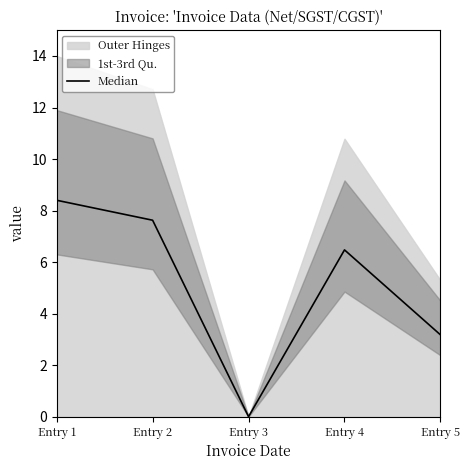

What is the change in value from Entry 1 to Entry 2?

-0.8